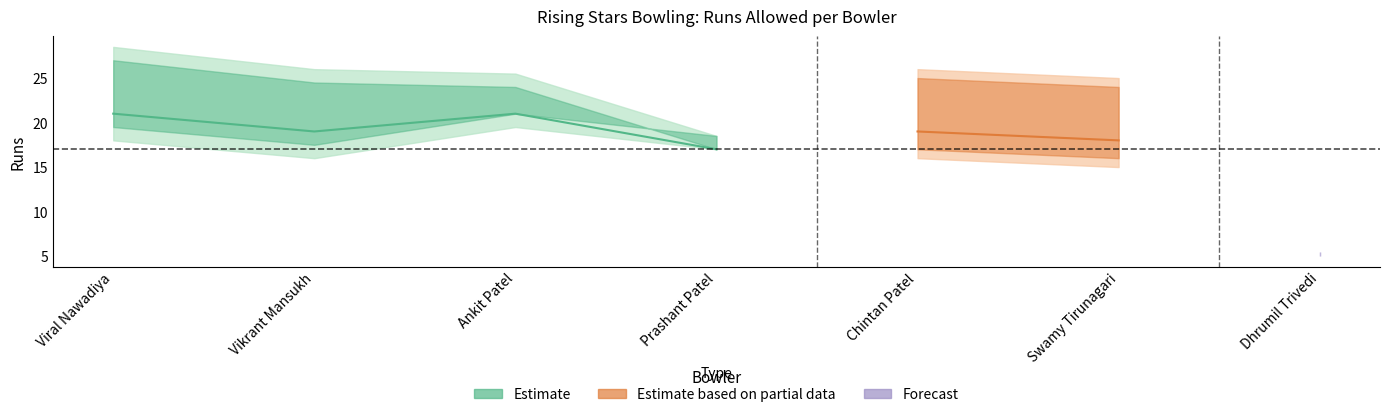

How many lines are shown in the chart?

3